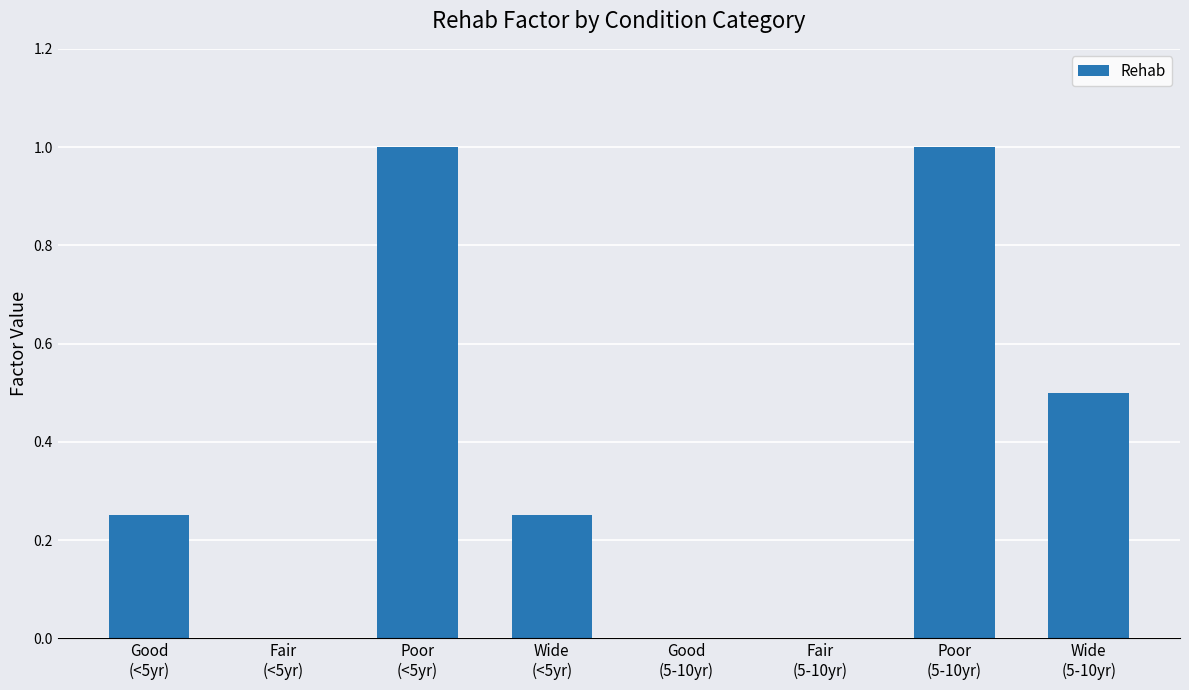

What is the sum of all values?

3.0